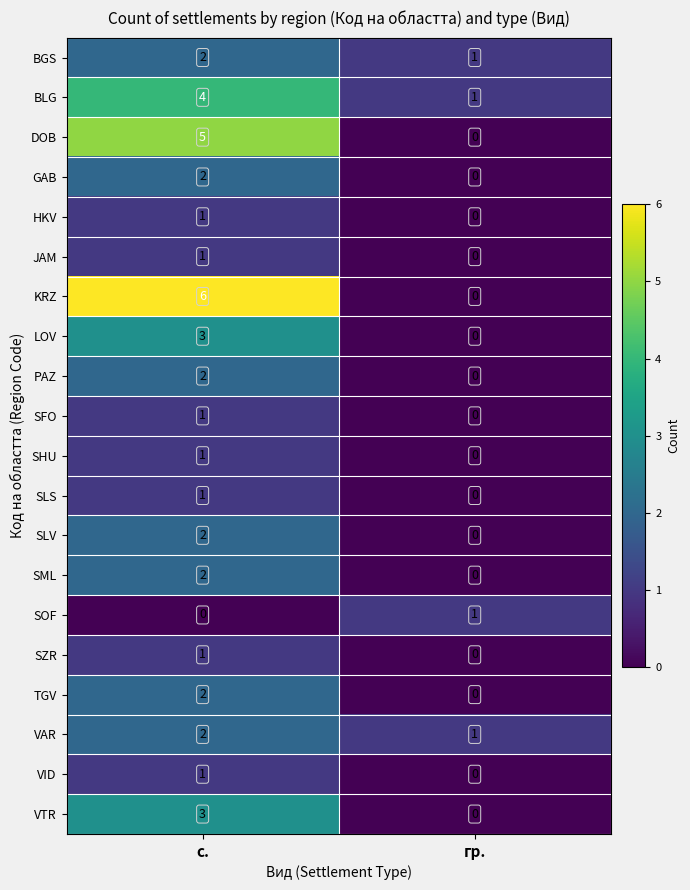

At which category is the sum across all series the highest?

с.